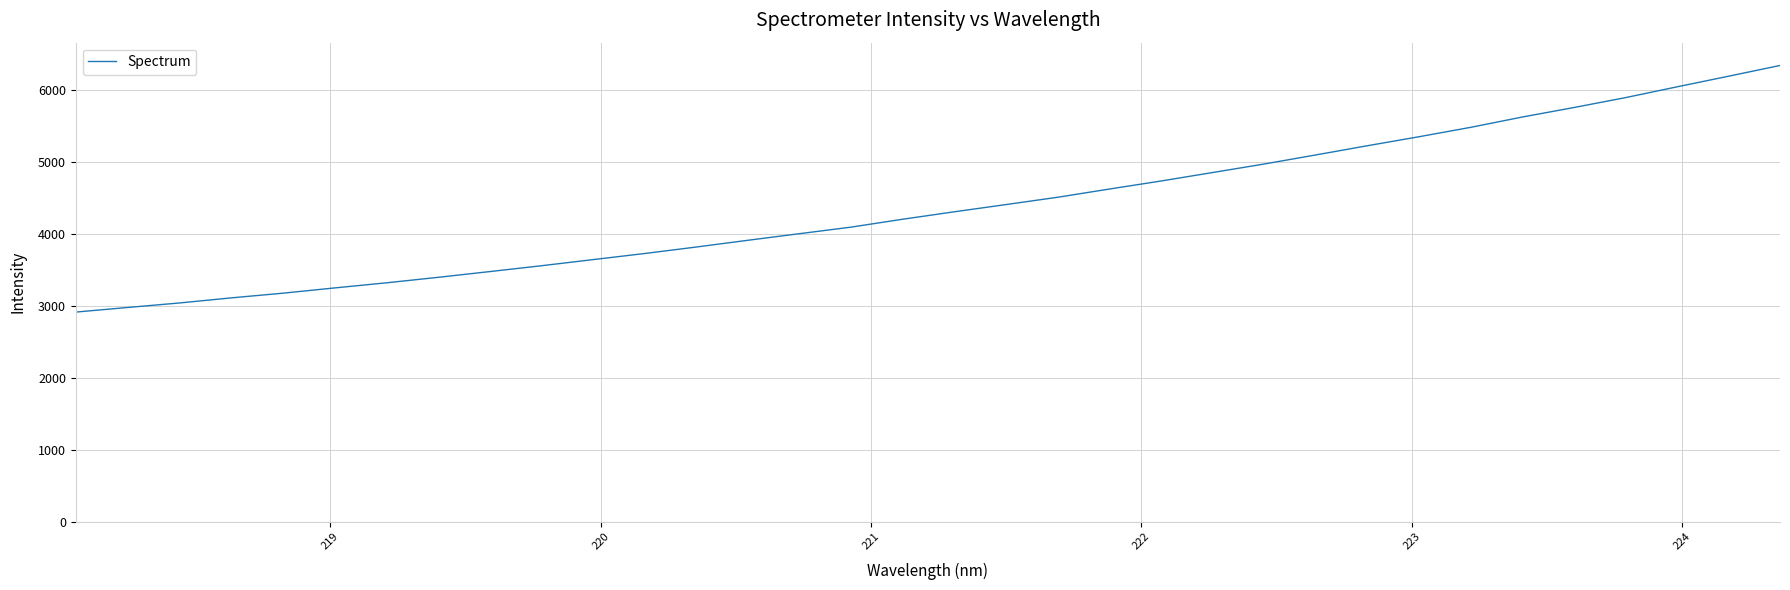

True or false: the data has more than 1 interior local peaks.

False